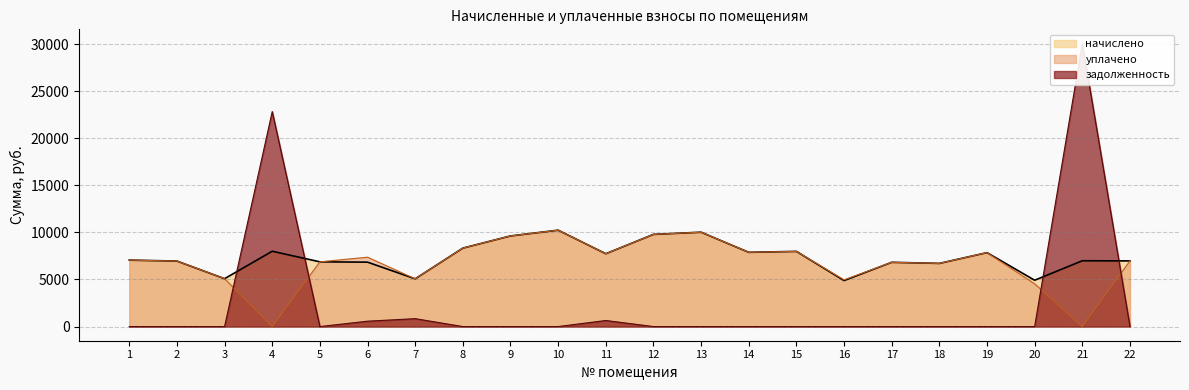

Which series has the largest total across all categories?

начислено